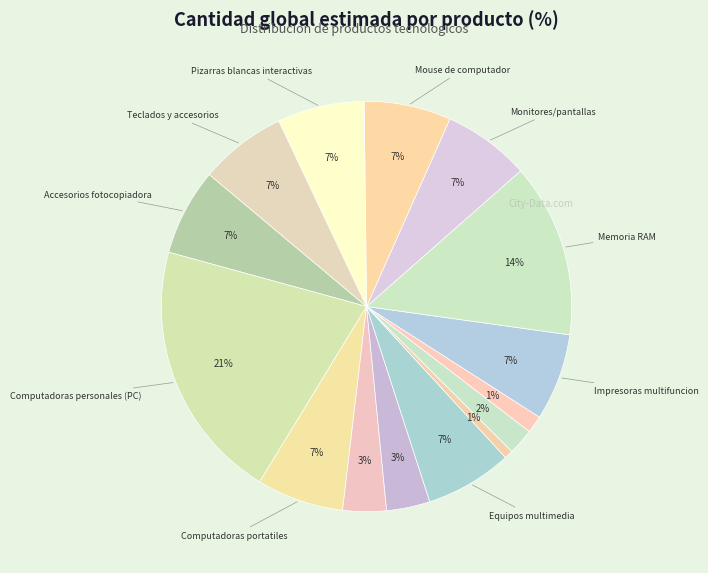

Count the number of slices in the pie.

15